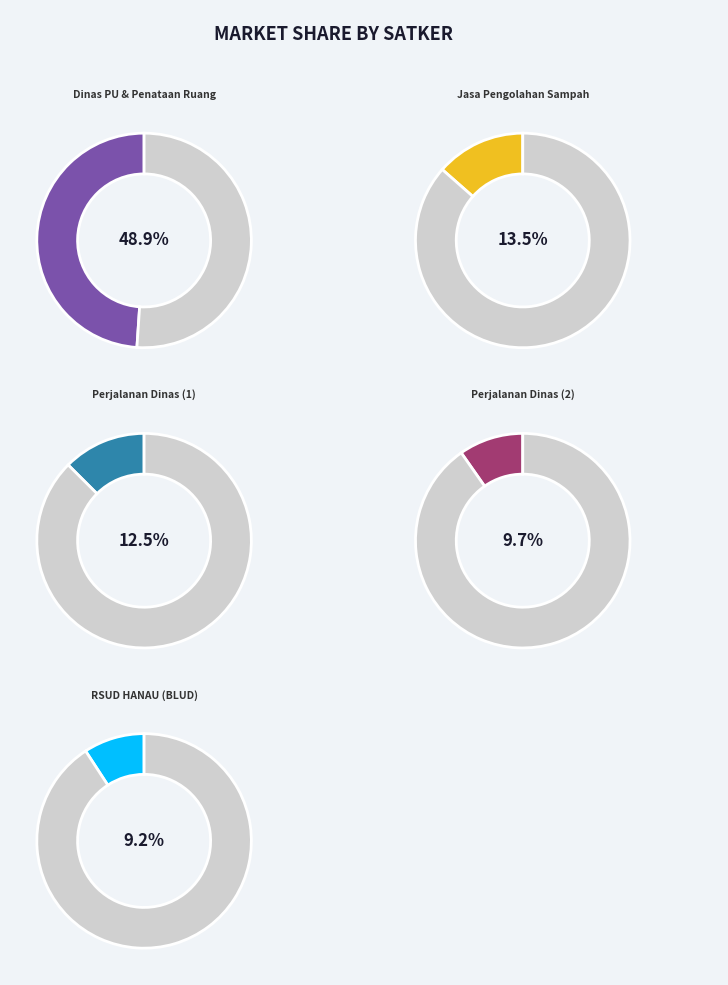

What percentage is NOT represented by Pengolahan Sampah?

86.5%